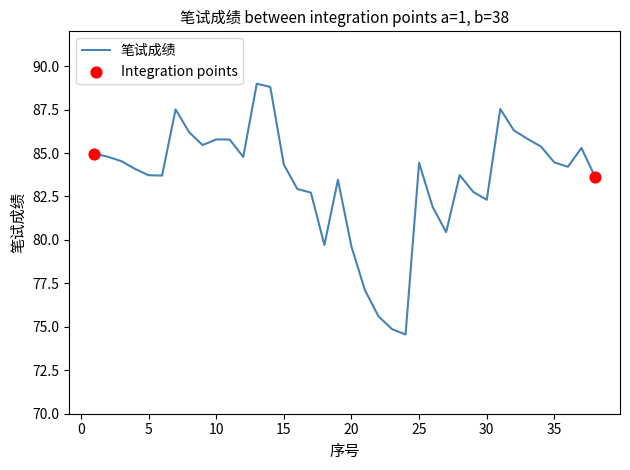

What is the minimum value shown in the chart?

74.6